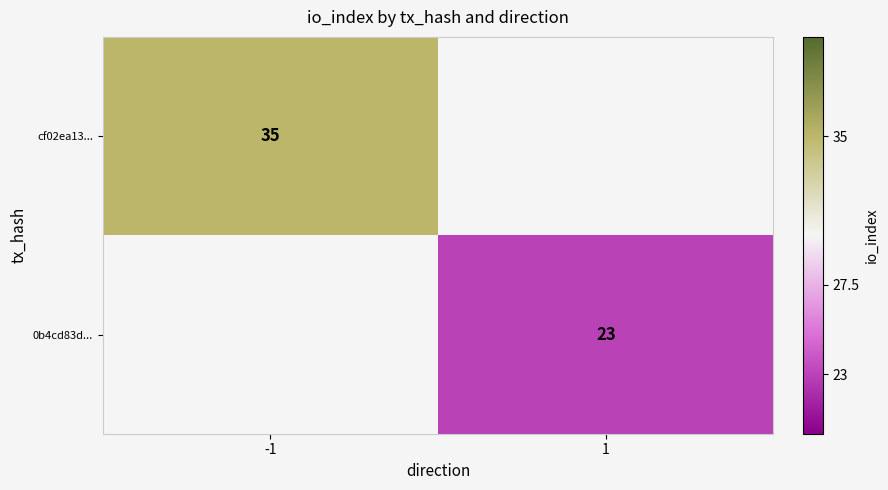

How many distinct data groups are displayed?

2